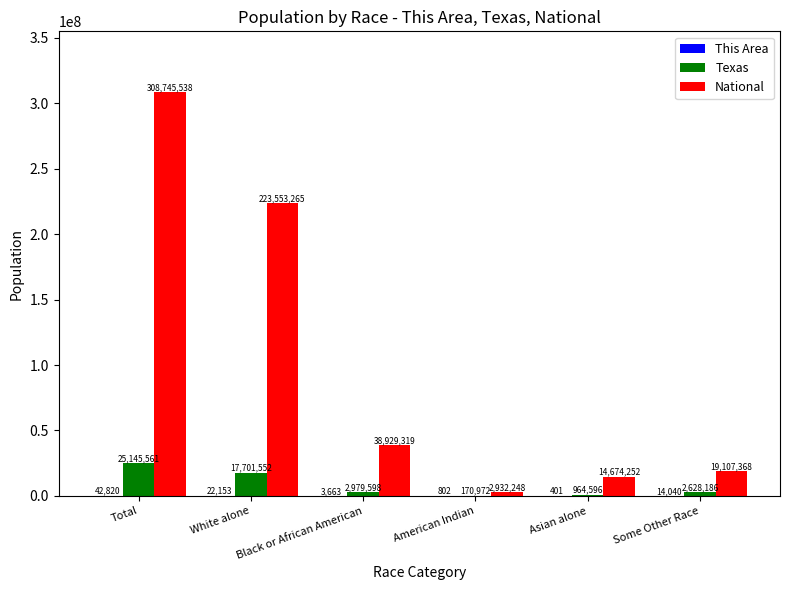

How many groups of bars are there?

6